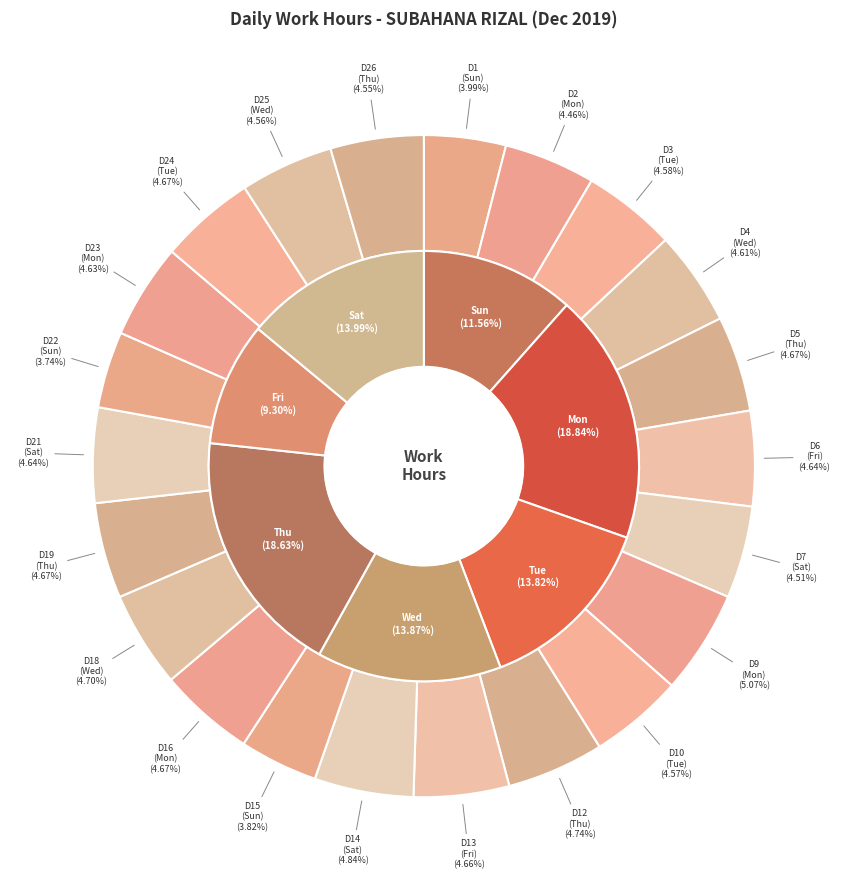

To the nearest percent, what is the combined percentage of Day 1 (Sun) and Day 7 (Sat)?

9%